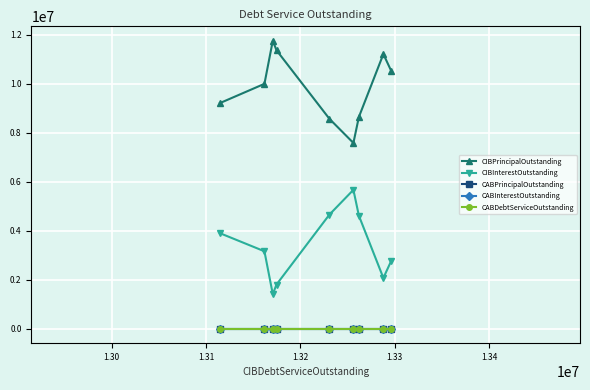

What value does the CIBPrincipalOutstanding series have at 1.32?

7585000.0